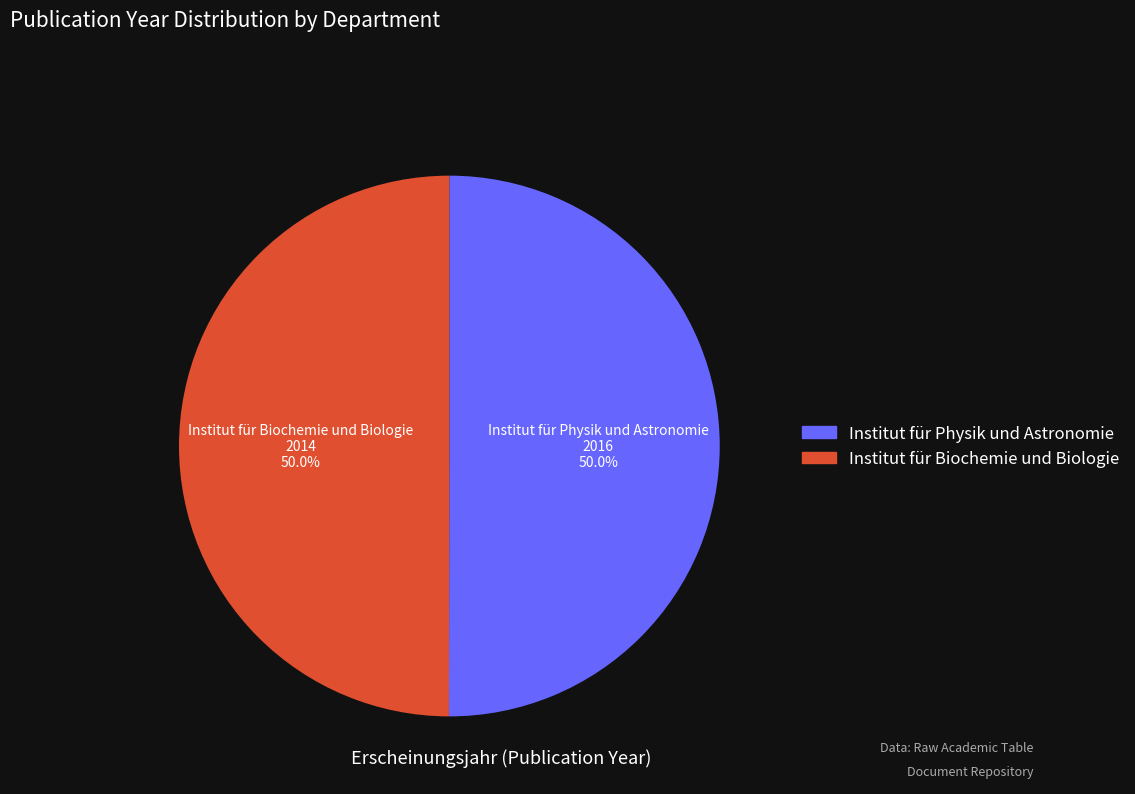

What portion of the pie excludes Institut für Biochemie und Biologie?

50.0%